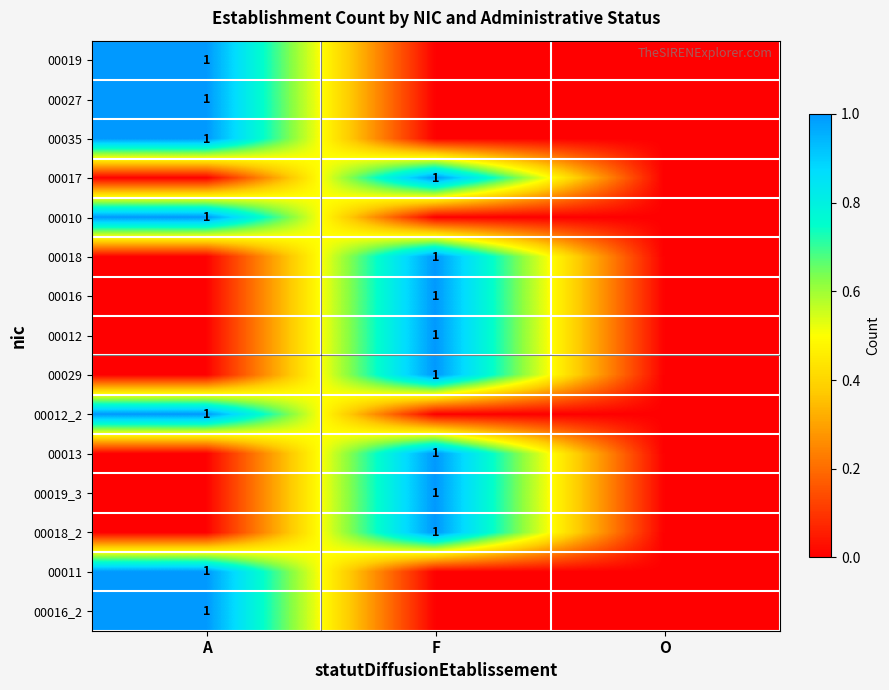

True or false: 00016 has a value of 1 at F.

True